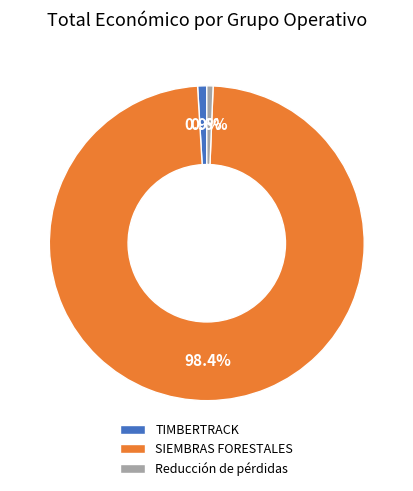

To the nearest percent, what is the difference between the Reducción de pérdidas and SIEMBRAS FORESTALES slice percentages?

98%